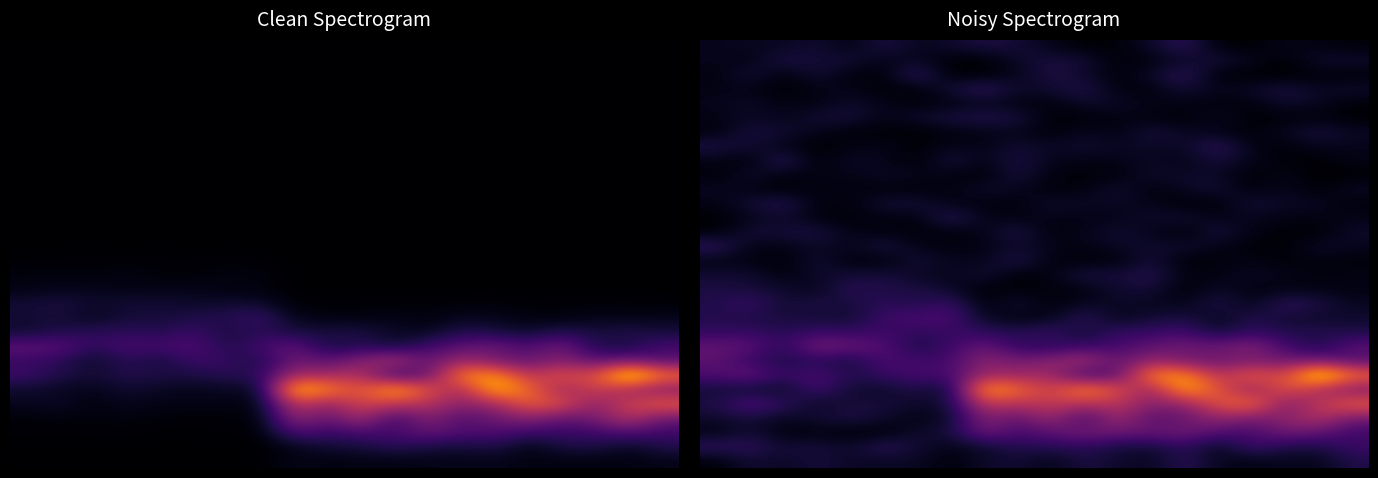

At how many categories does at least one series exceed 3?

8